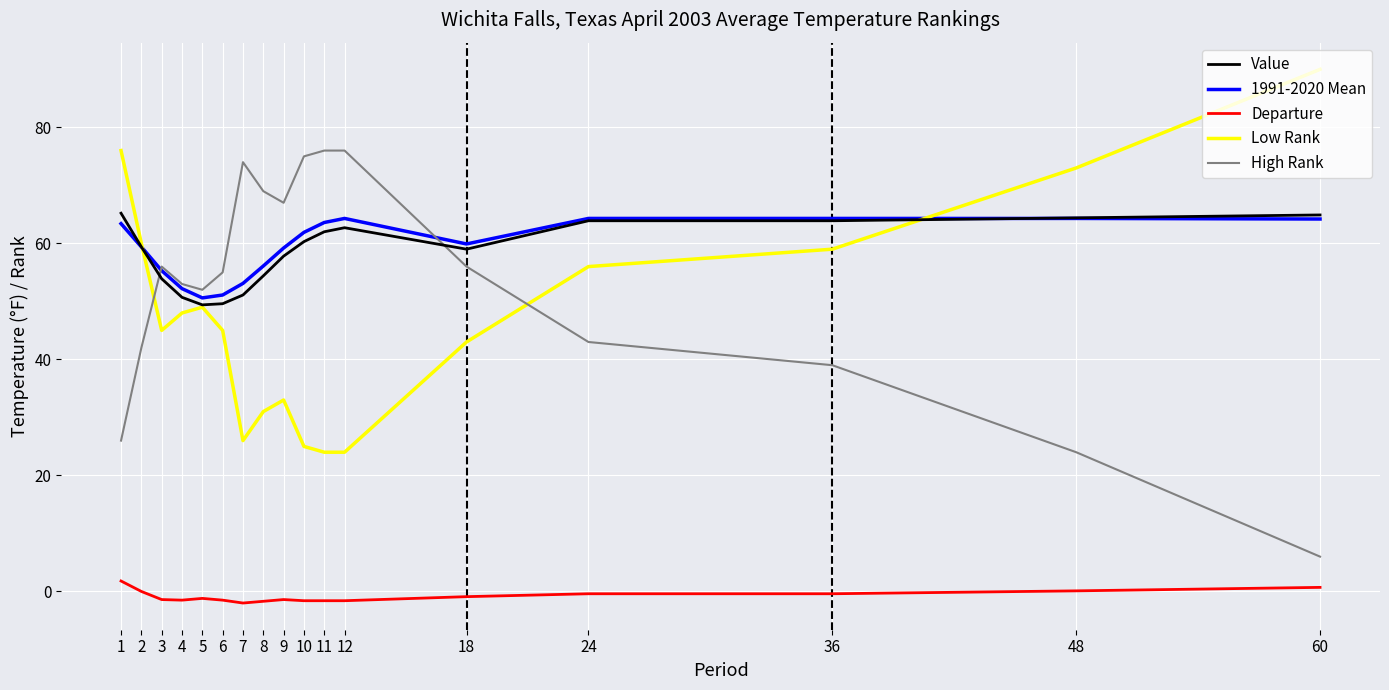

Is it true that Departure equals 0.0 at 2?

True